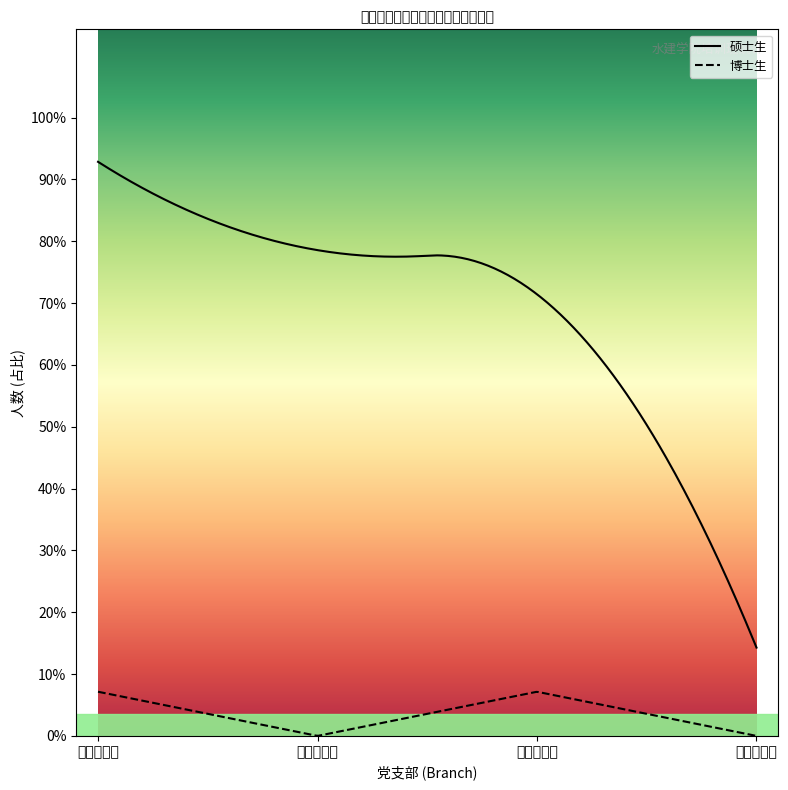

True or false: 硕士生 and 博士生 intersect in this chart.

False